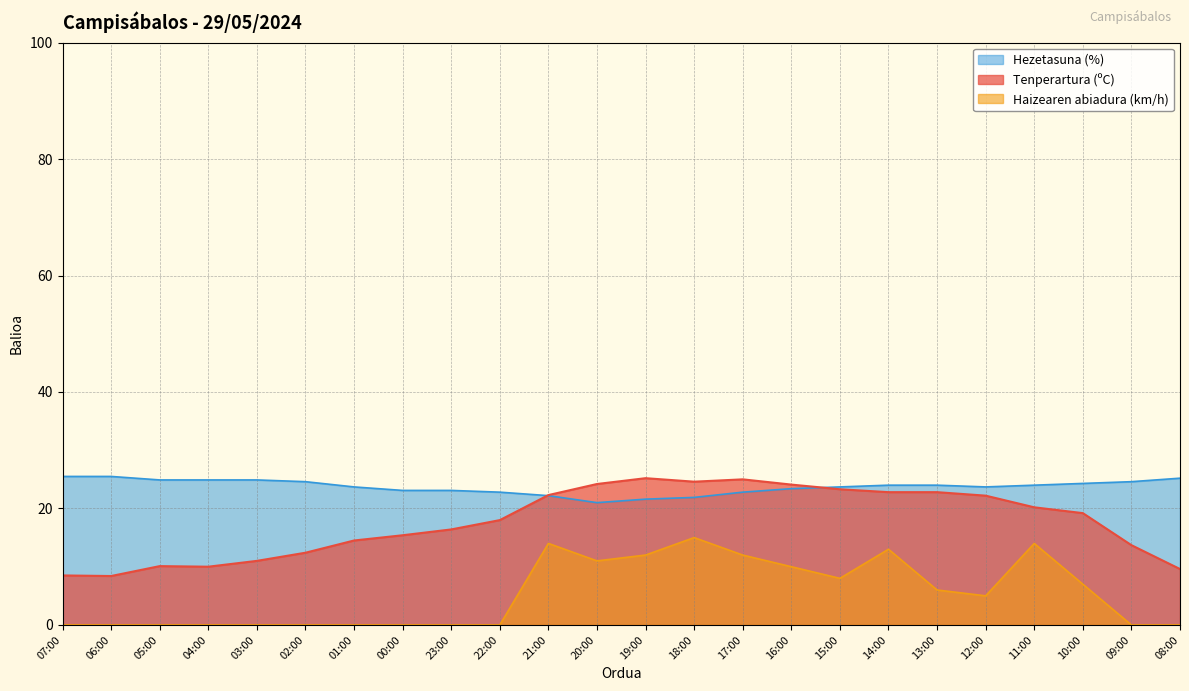

What is the difference between the maximum and minimum values in the Tenperartura (ºC) series?

16.8